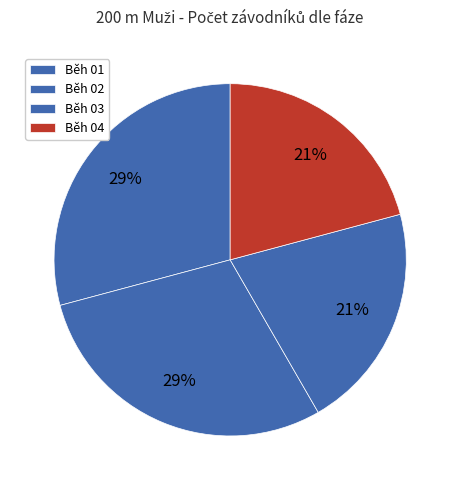

How many segments does this pie chart have?

4